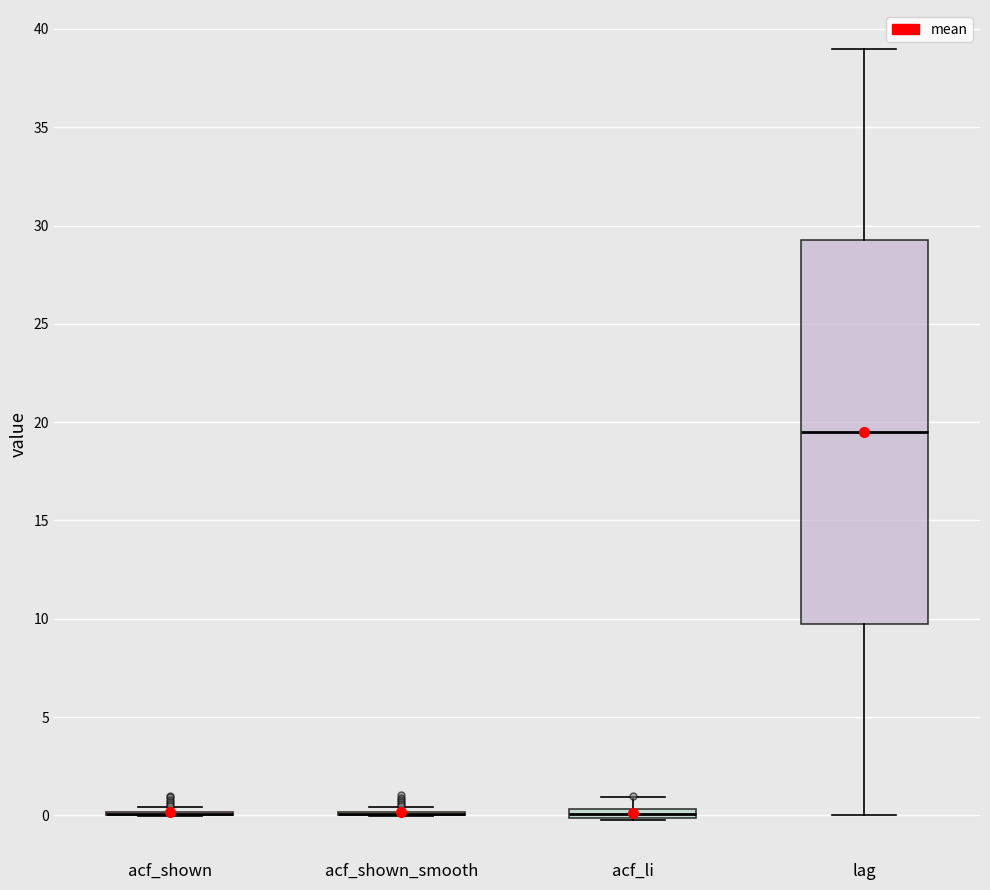

Where does the upper whisker of the box for acf_li end on the y-axis? The values are not printed on the chart, so give them approximately, as read against the axis.

1.0